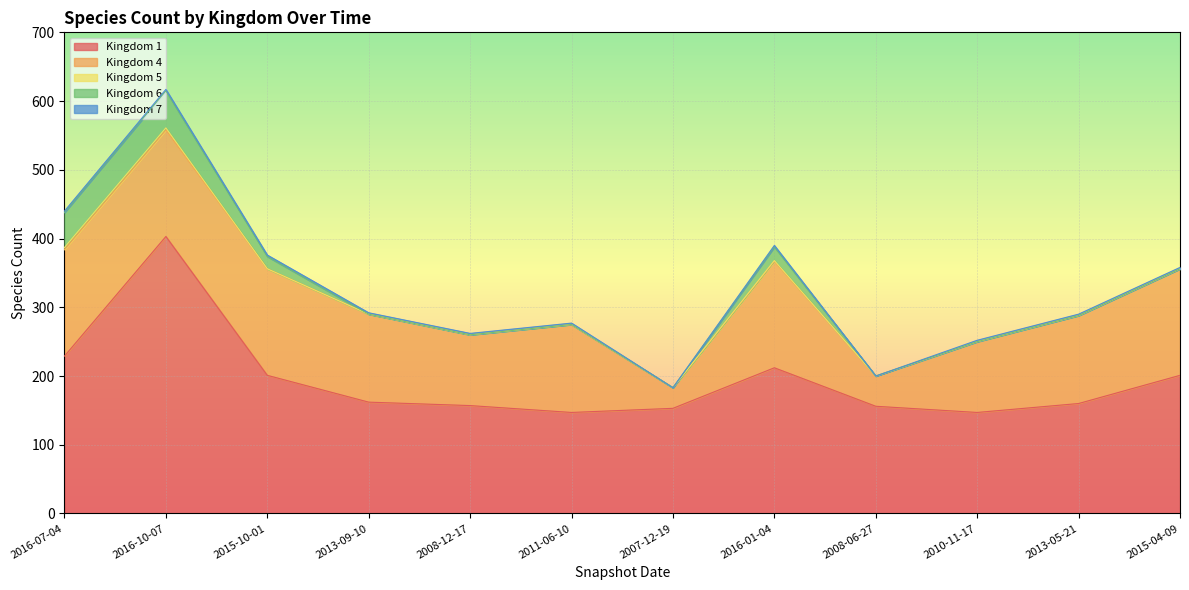

What is the label of the 7th point from the left?

2007-12-19